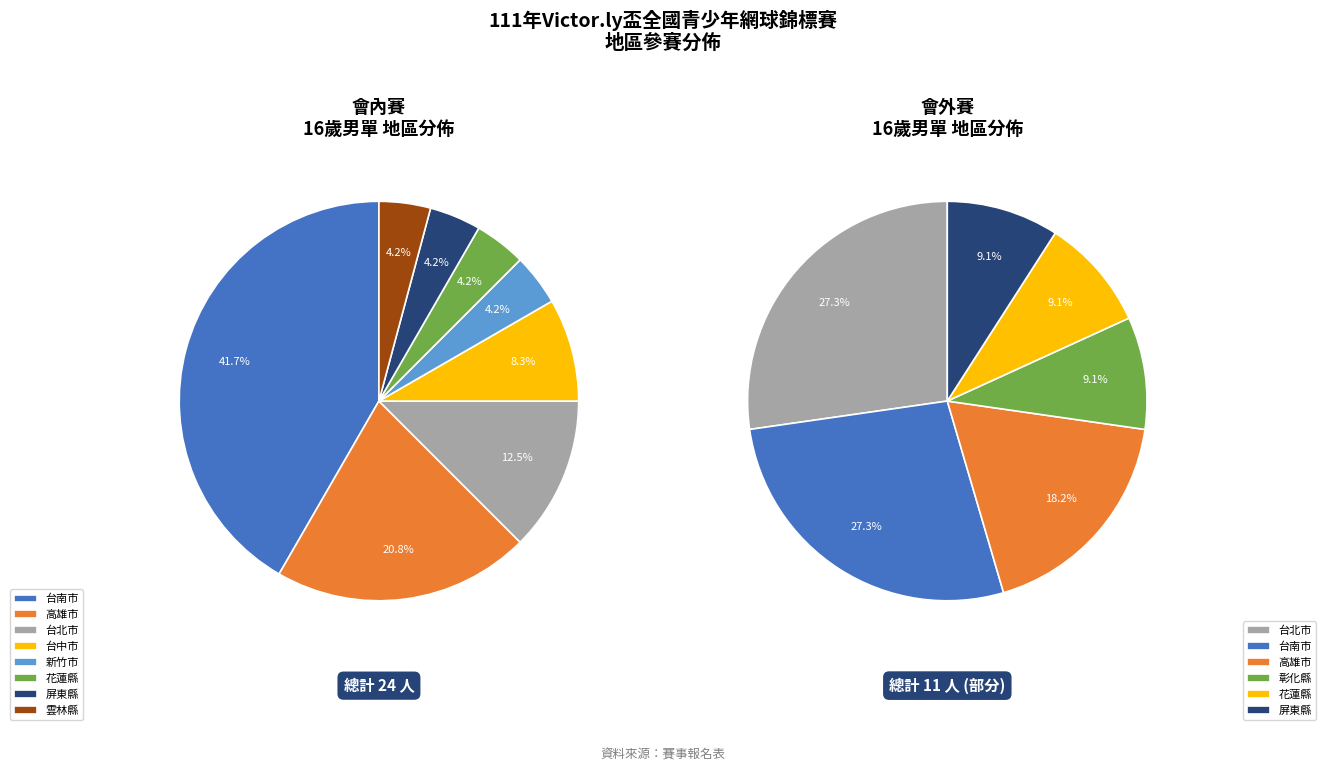

True or false: 高雄市 accounts for 23% of the total.

False